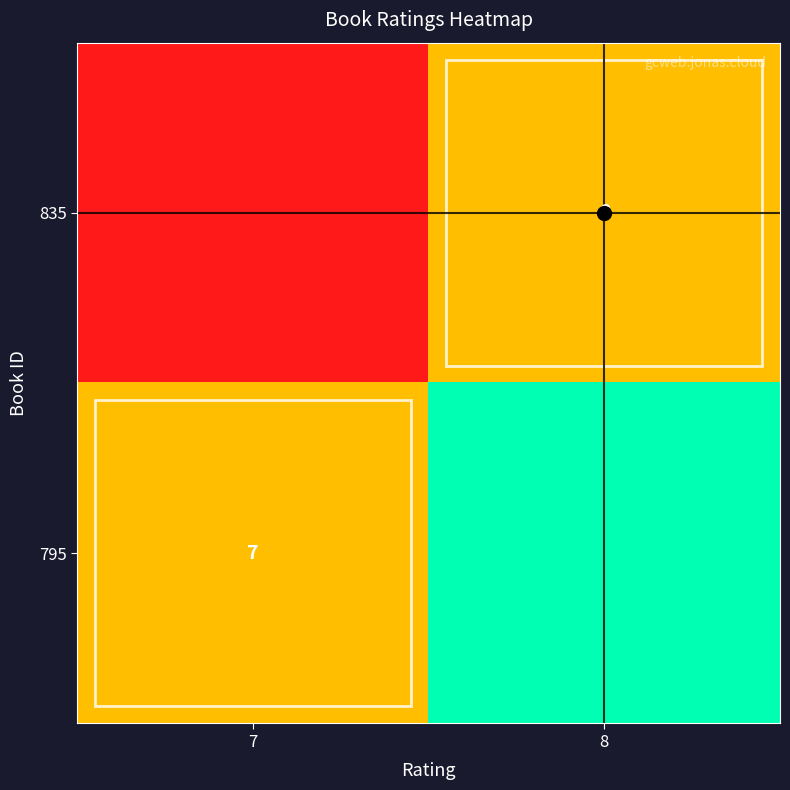

Is the value of 835 at 7 greater than the value of 795 at 7?

No